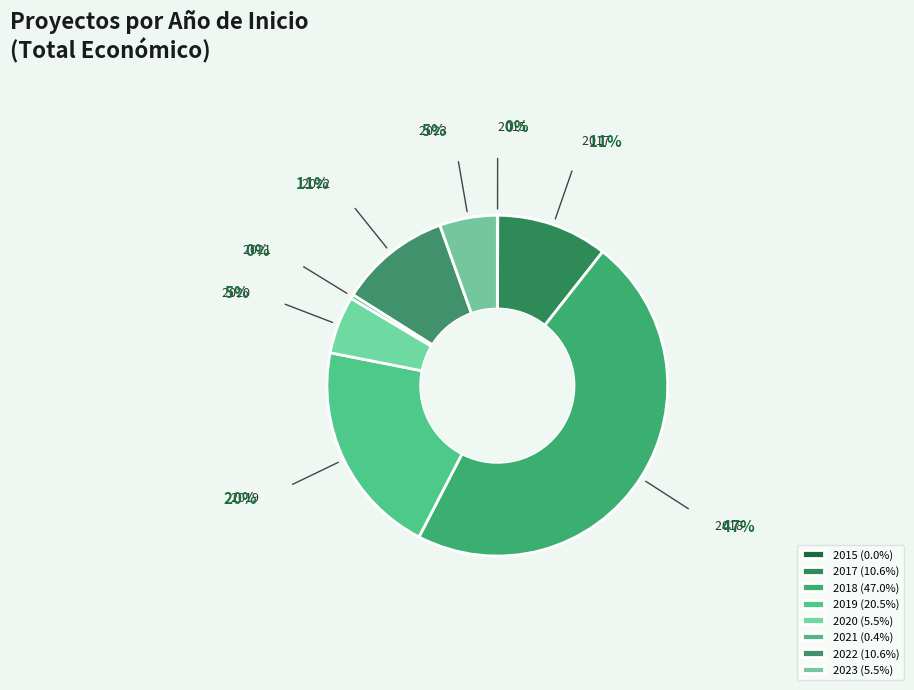

Is 2018 the majority of the pie?

No